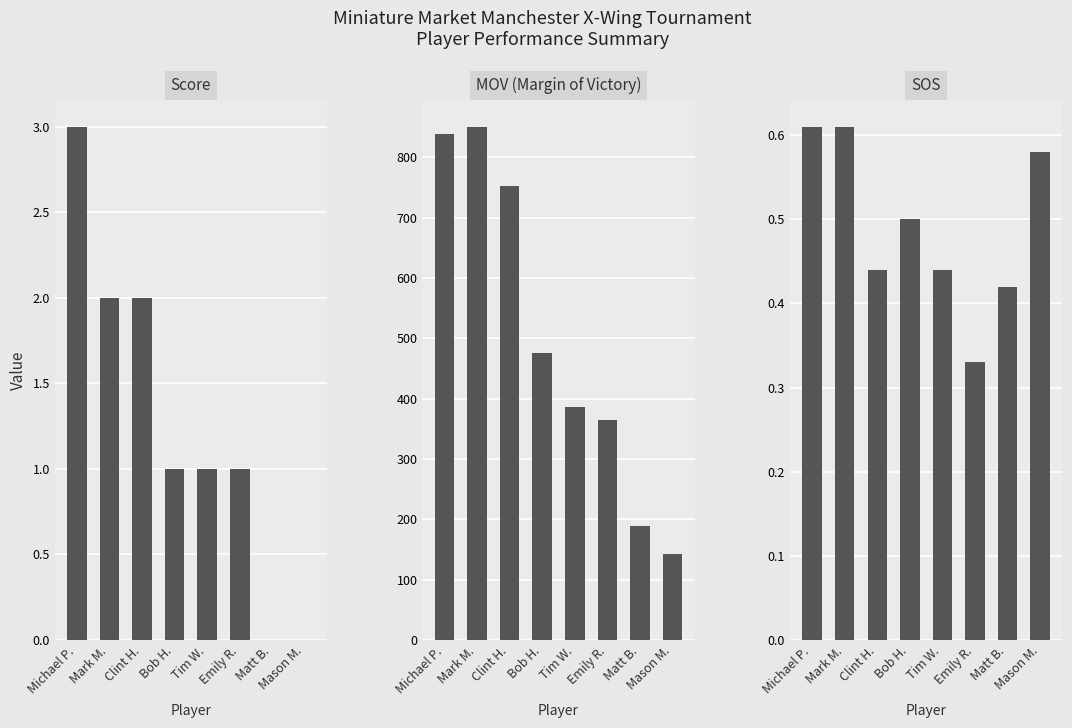

True or false: Score has a value of -1.4 at Mason M..

False